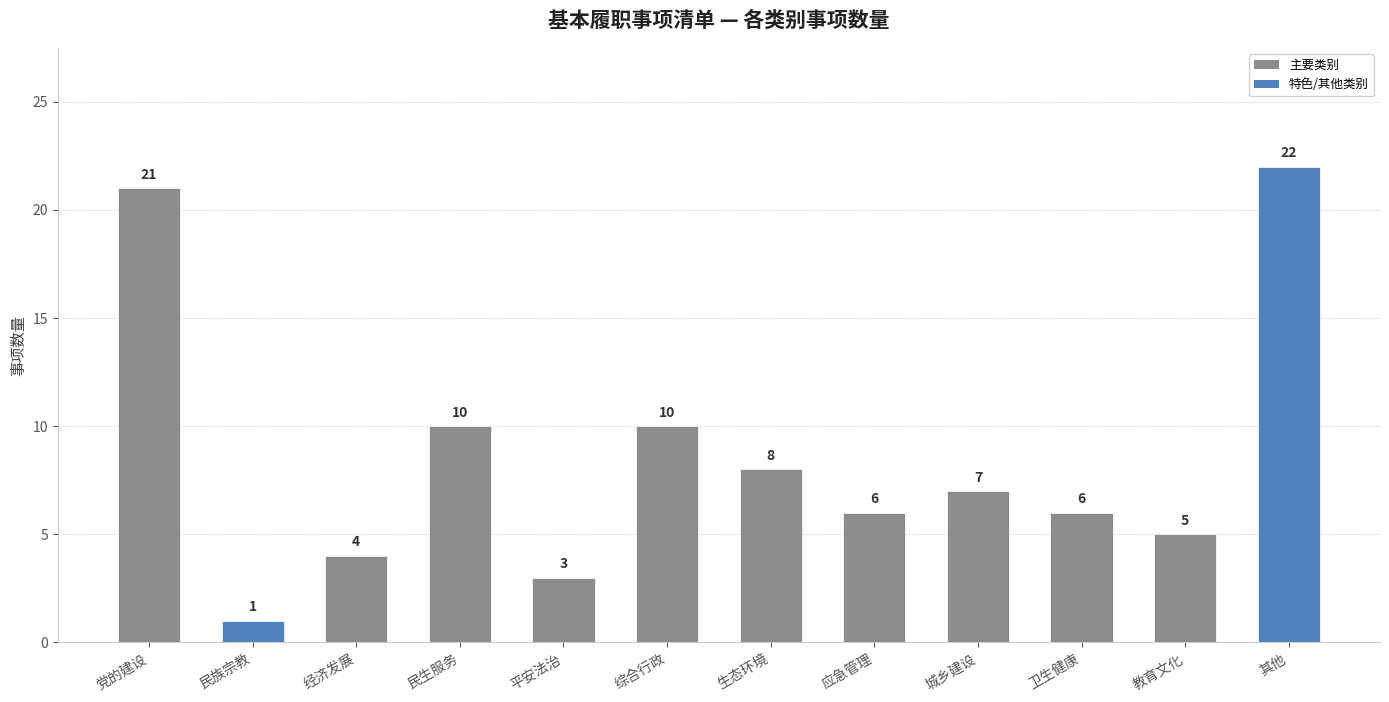

What is the label of the 7th bar from the left?

生态环境